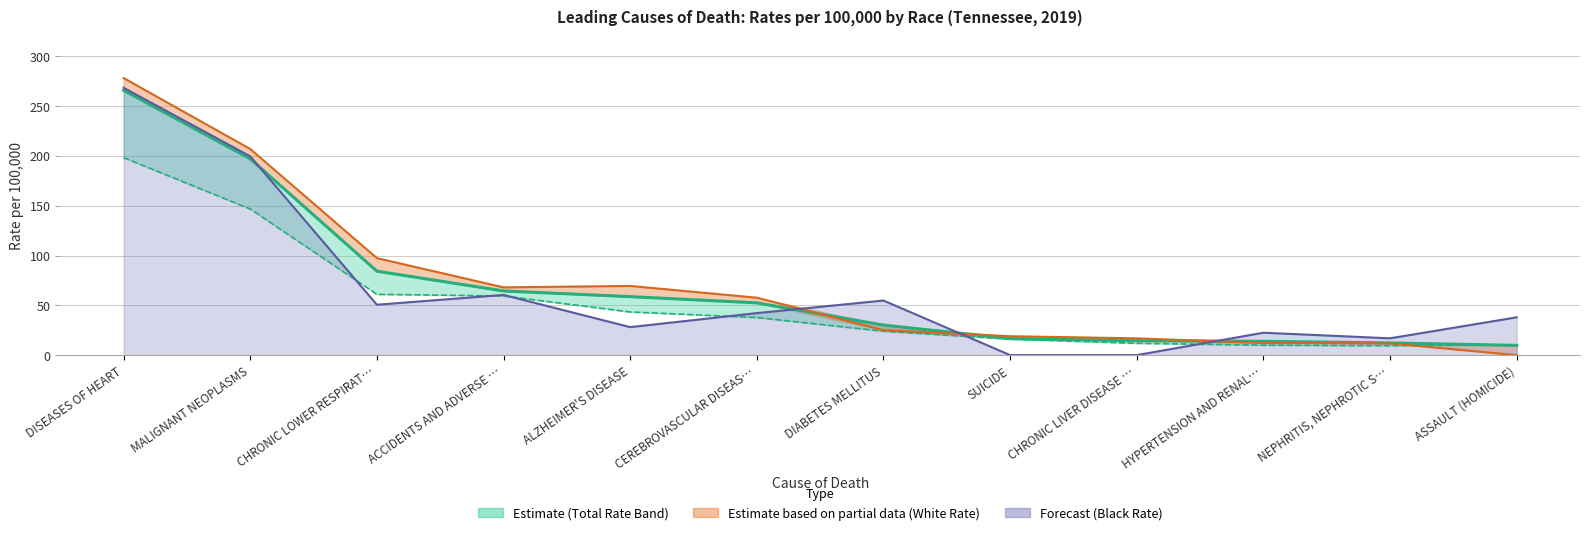

What is the approximate value at ACCIDENTS AND ADVERSE …?

64.4